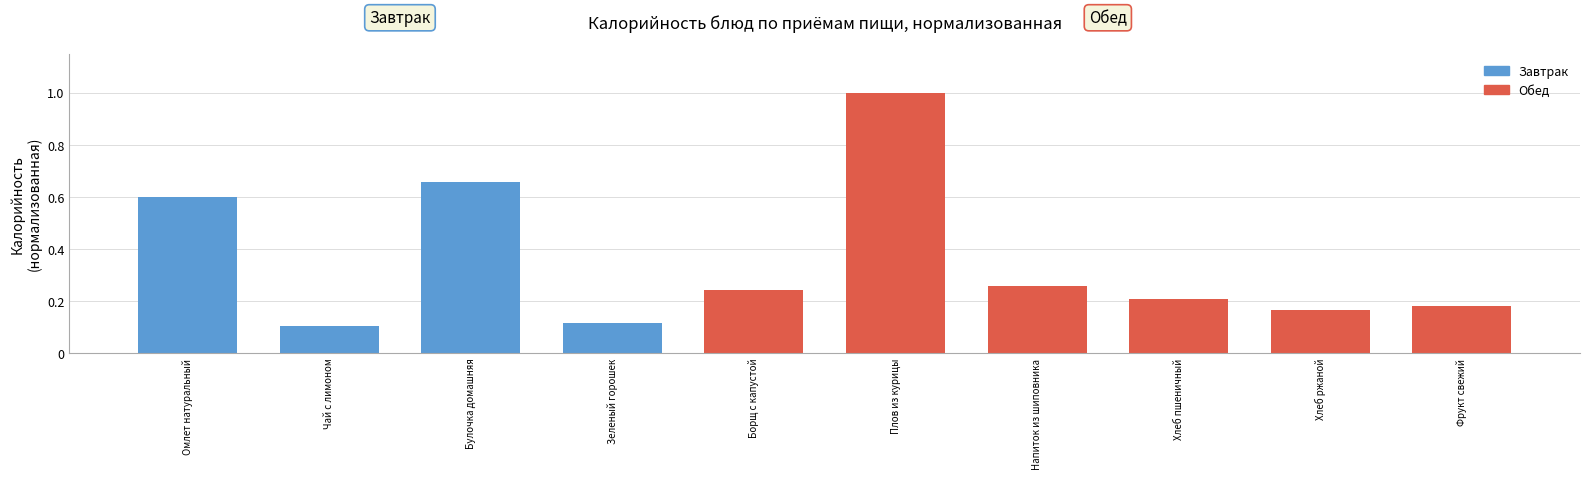

What position from the left is Омлет натуральный?

1